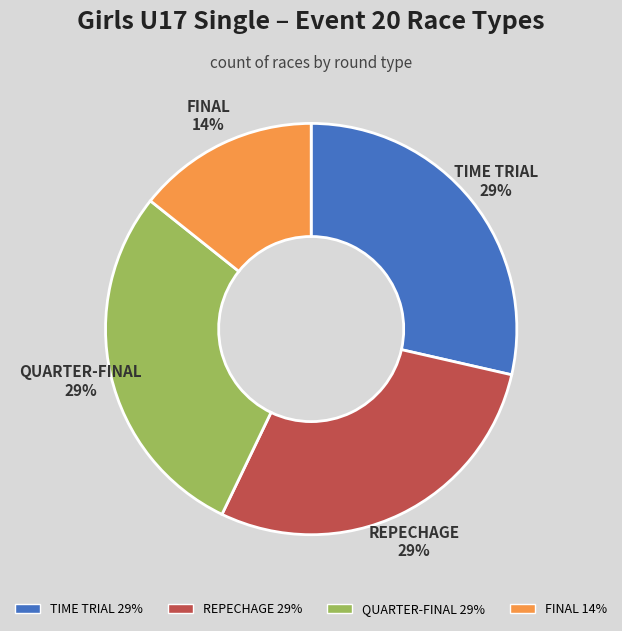

Is there a majority slice in this chart?

No